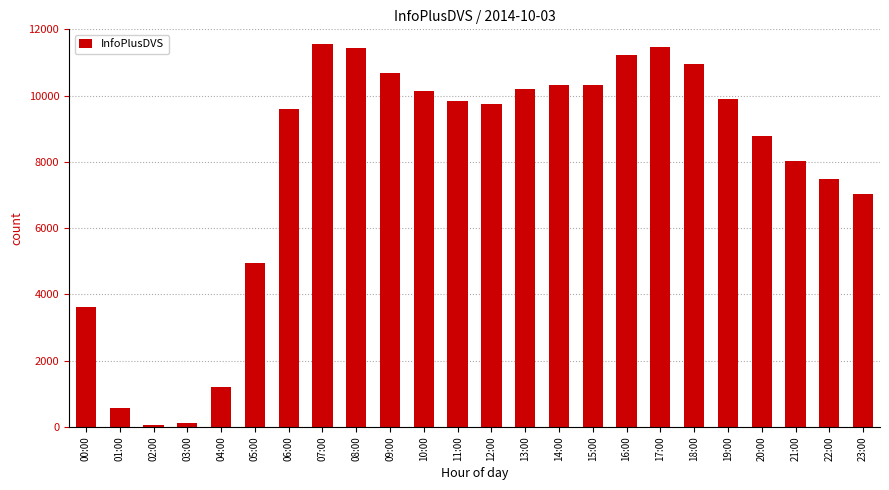

What is the label of the 4th bar from the right?

20:00